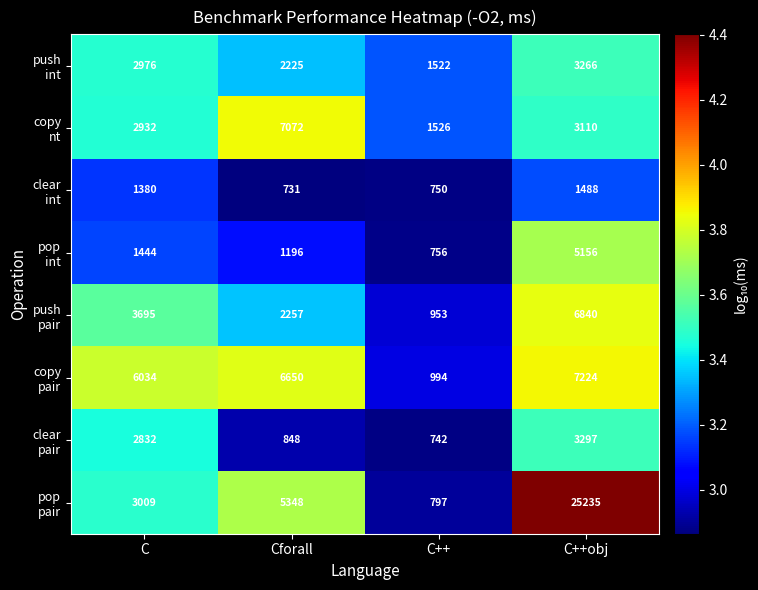

At which category does the chart reach its minimum across all series?

Cforall